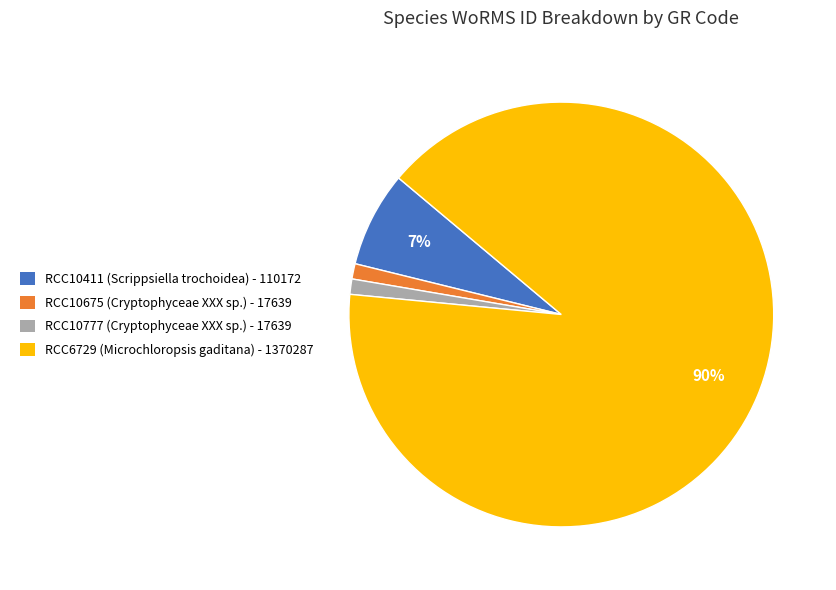

Does RCC10777 account for over 50% of the chart?

No